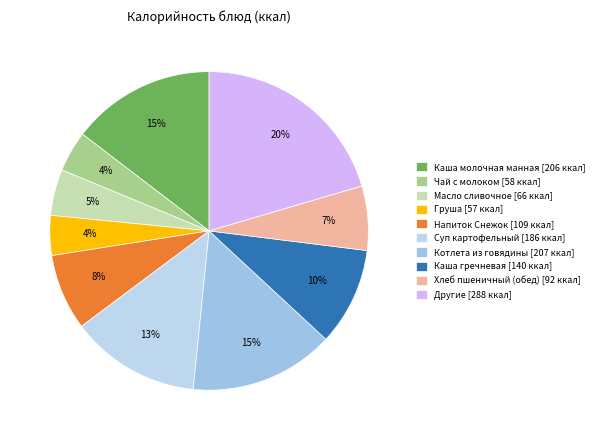

Is there any slice that represents more than half of the pie?

No